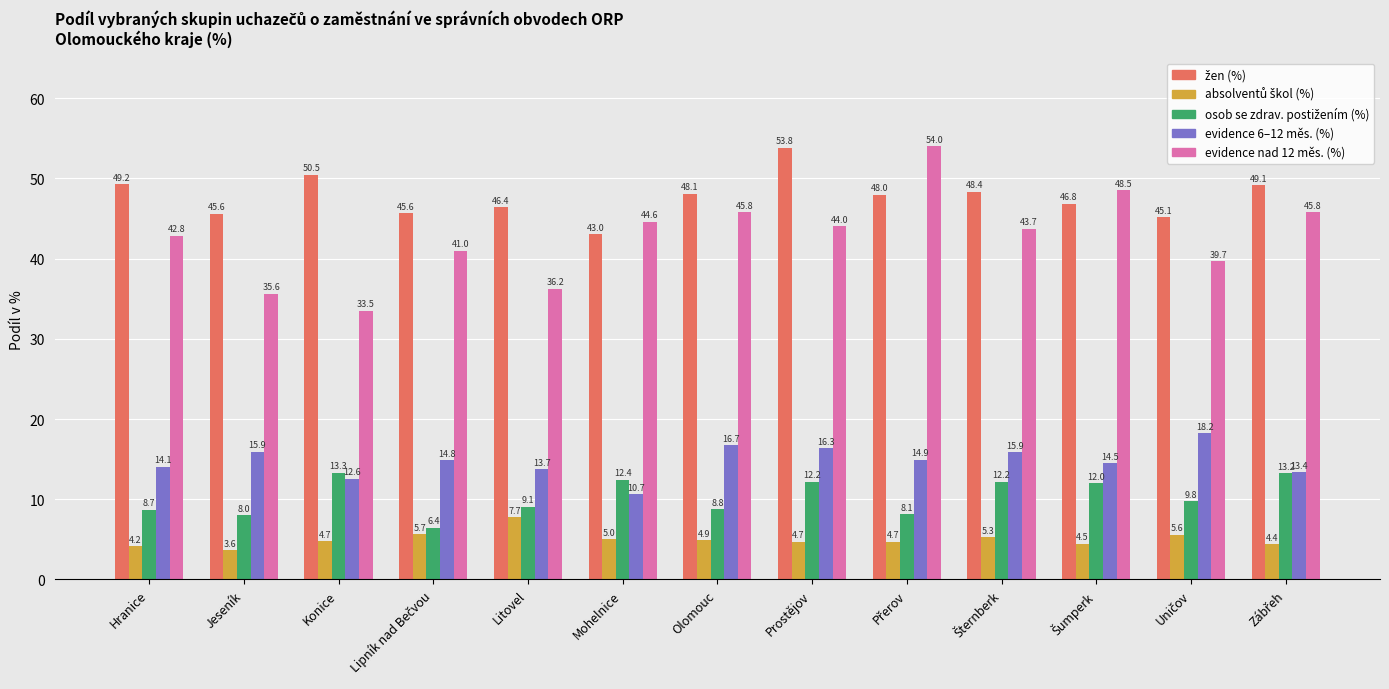

Does the chart contain any negative values?

No